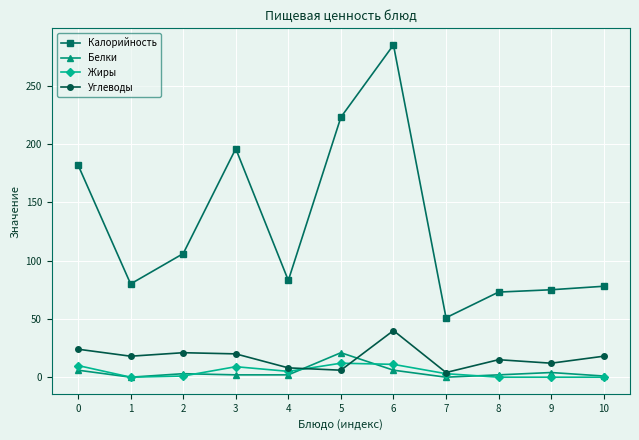

What is the lowest value of the Калорийность series?

51